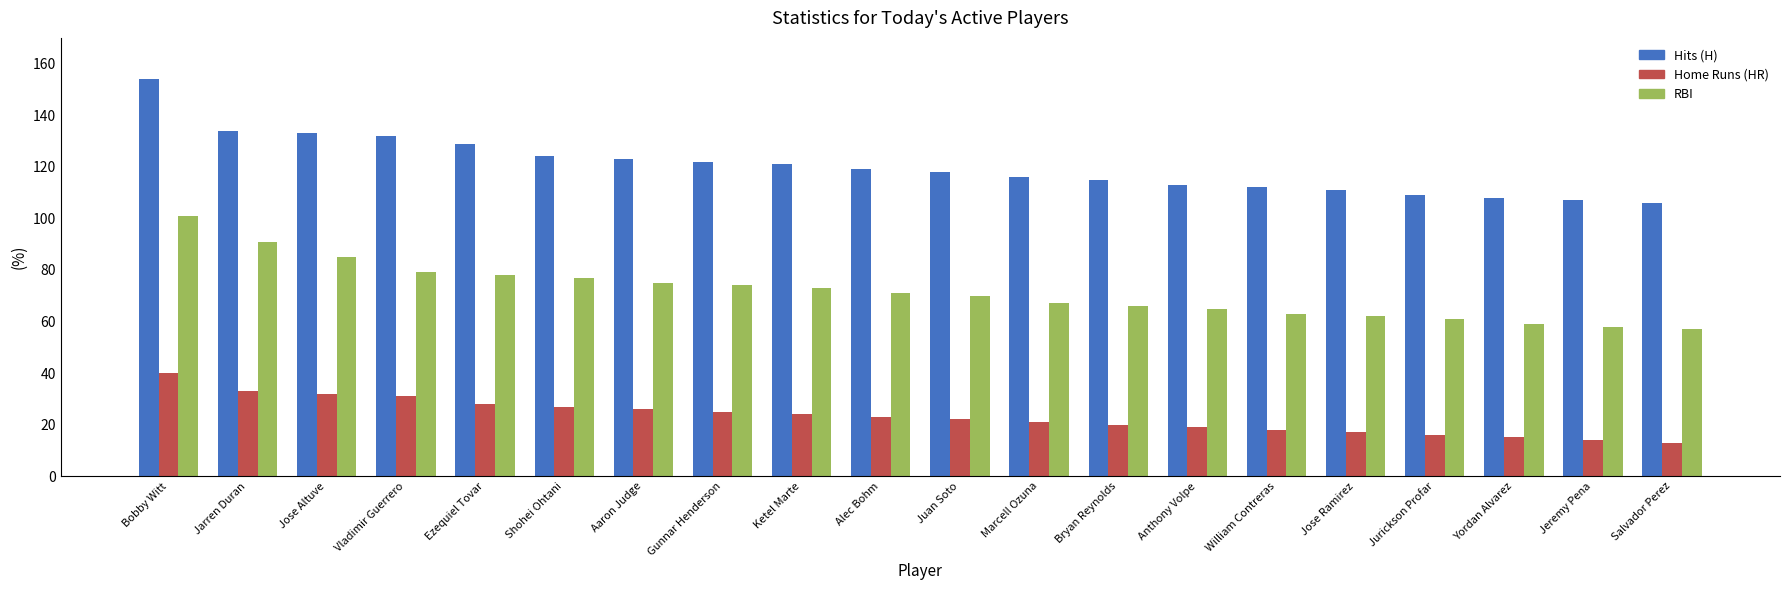

Reading left to right, transcribe all the data shown in this chart.

Hits (H): 154	134	133	132	129	124	123	122	121	119	118	116	115	113	112	111	109	108	107	106
Home Runs (HR): 40	33	32	31	28	27	26	25	24	23	22	21	20	19	18	17	16	15	14	13
RBI: 101	91	85	79	78	77	75	74	73	71	70	67	66	65	63	62	61	59	58	57